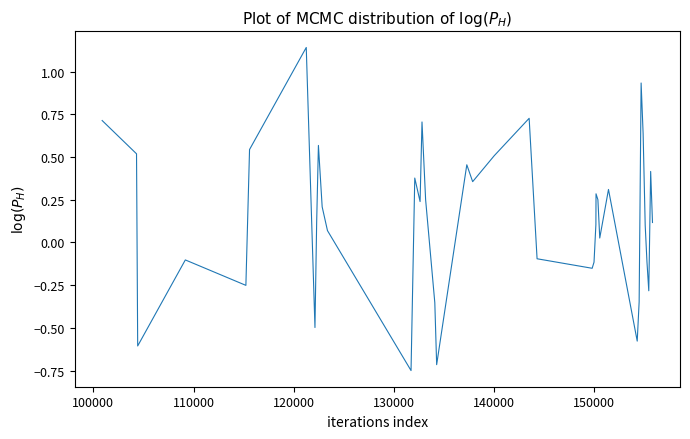

What is the difference between the maximum and minimum values?

1.9